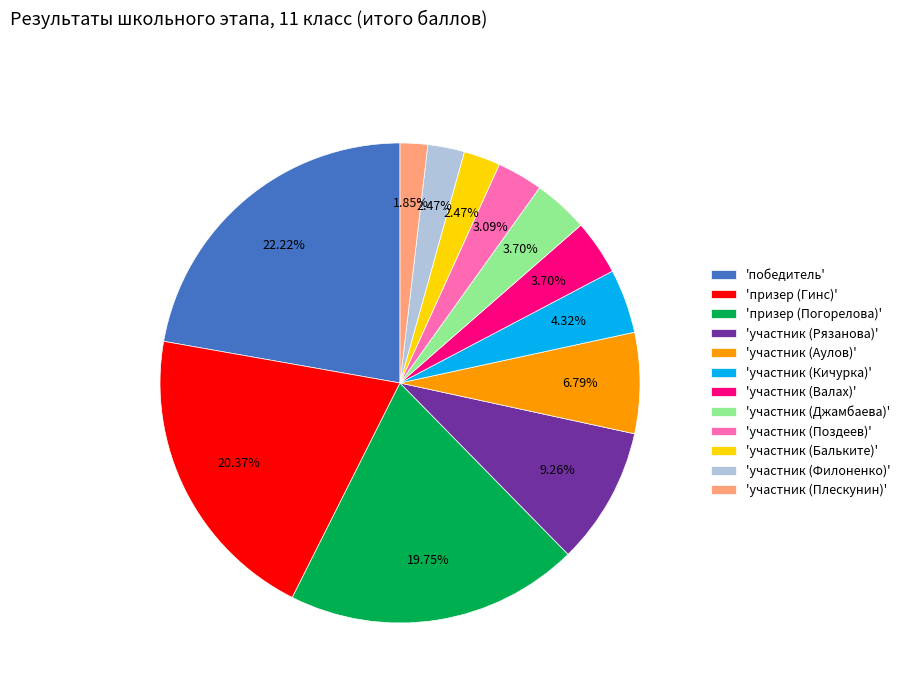

Is there a majority slice in this chart?

No